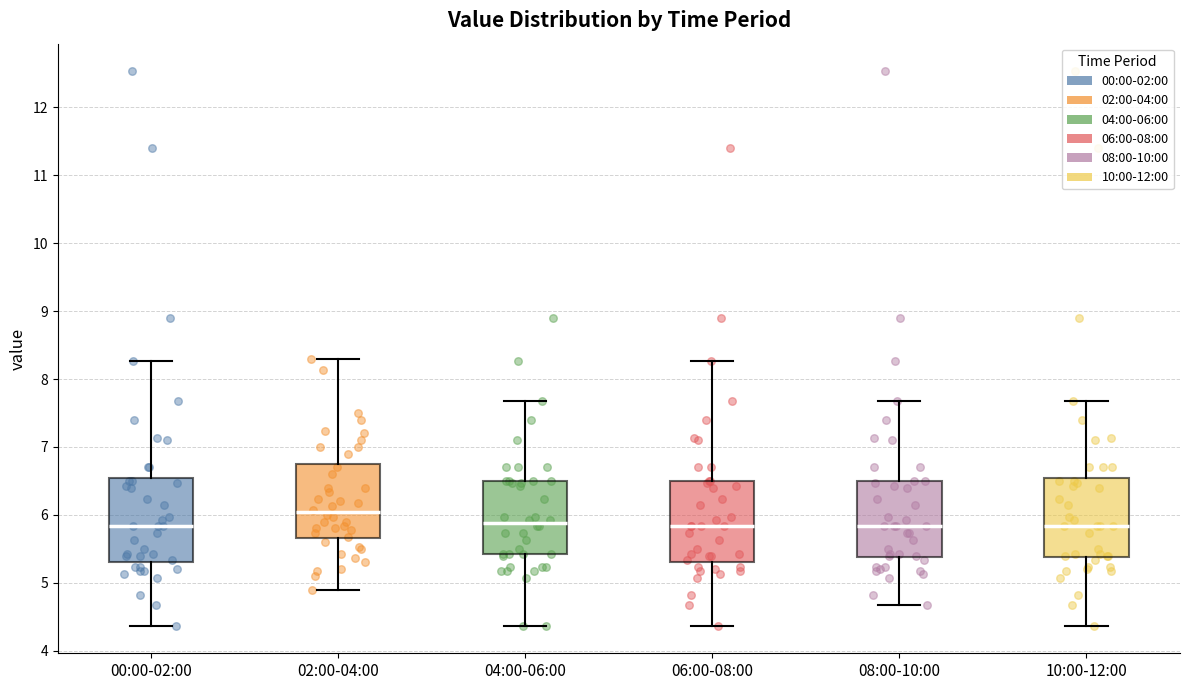

Reading left to right, read every box against the y-axis: the position of its median line, the range the box covers, and the ends of its whiskers. The values are not printed on the chart, so give them approximately, as read against the axis.

00:00-02:00: median 5.8, box 5.3 to 6.6, whiskers 4.4 to 8.3
02:00-04:00: median 6.0, box 5.7 to 6.8, whiskers 4.9 to 8.3
04:00-06:00: median 5.9, box 5.4 to 6.5, whiskers 4.4 to 7.7
06:00-08:00: median 5.8, box 5.3 to 6.5, whiskers 4.4 to 8.3
08:00-10:00: median 5.8, box 5.4 to 6.5, whiskers 4.7 to 7.7
10:00-12:00: median 5.8, box 5.4 to 6.6, whiskers 4.4 to 7.7